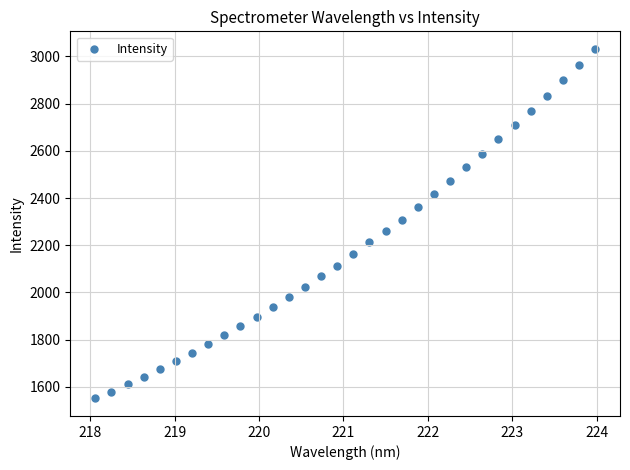

What is the range of X values (max minus min)?

5.9